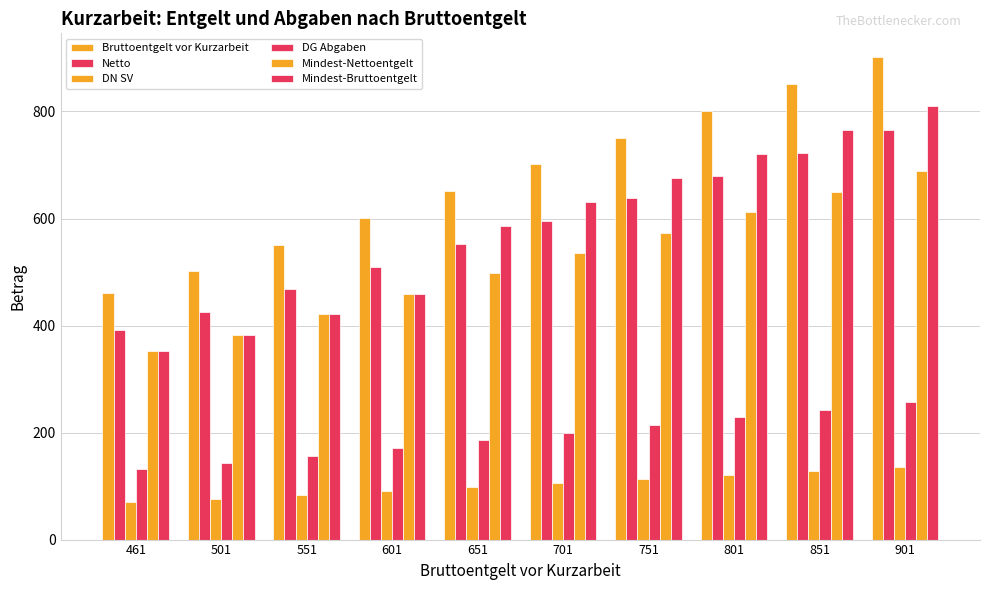

What is the value of the Mindest-Nettoentgelt bar at the 10th from the left?

688.3